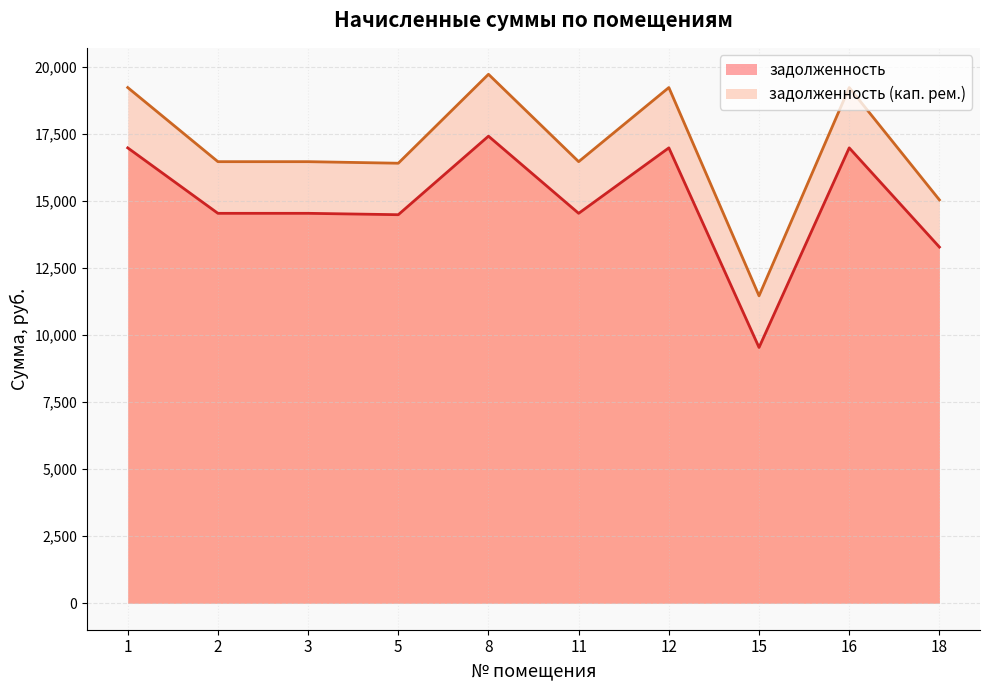

What is the difference between the second highest and second lowest values in the задолженность (кап. рем.) series?

4187.8